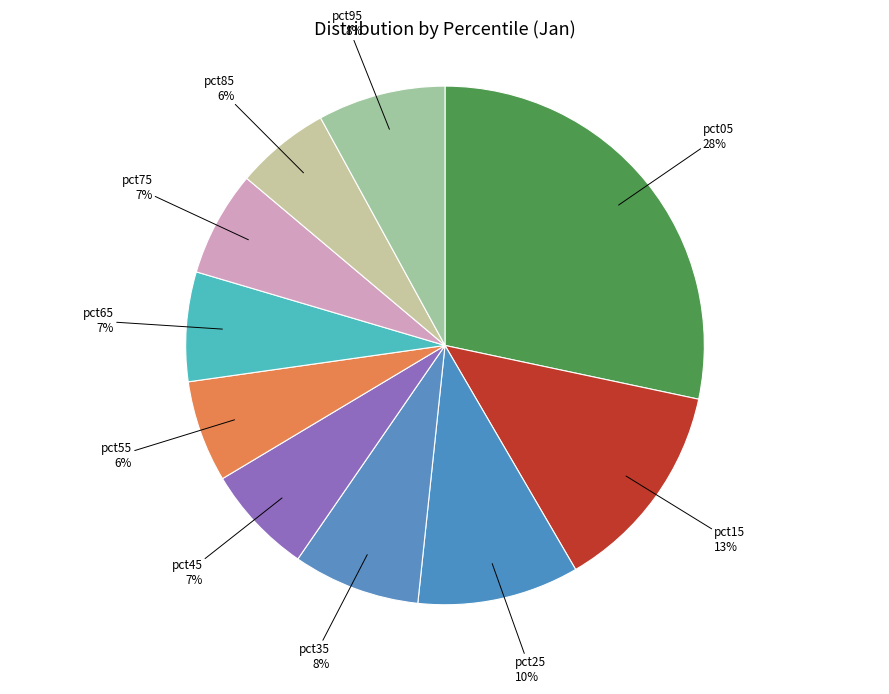

Which slice is the largest?

pct05